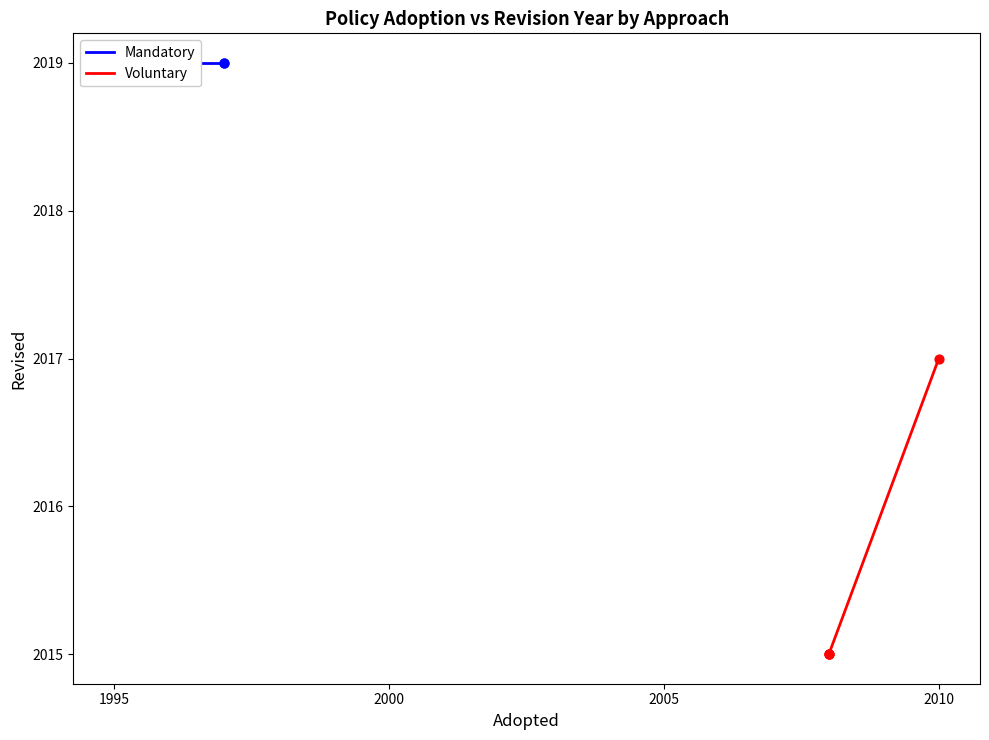

What are all the series names shown in the legend?

Mandatory, Voluntary